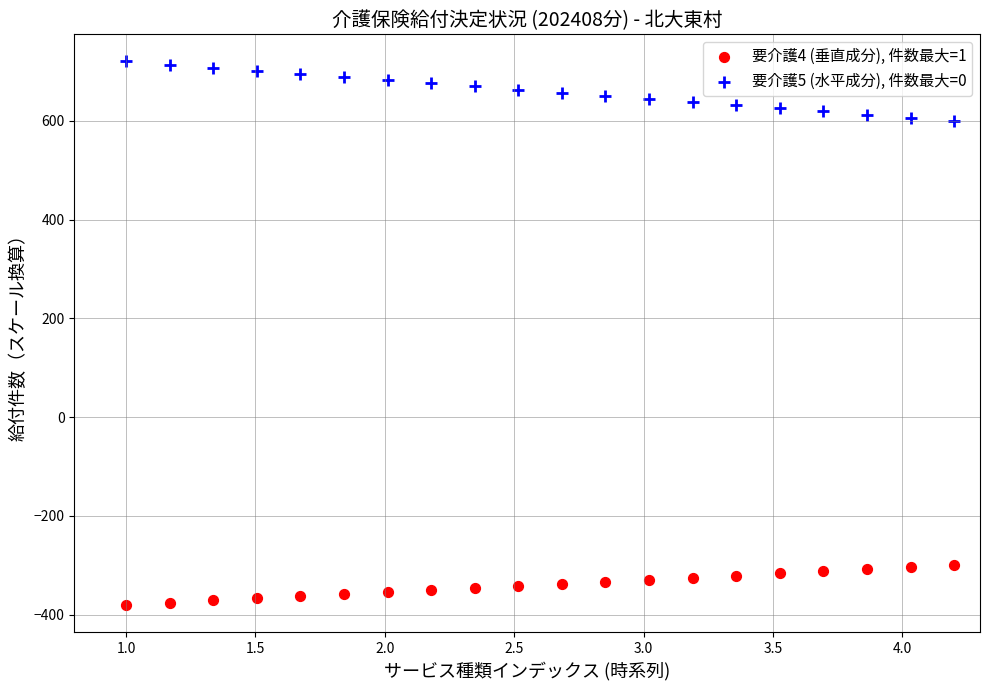

Which series contains the highest Y value?

要介護5 (水平成分), 件数最大=0